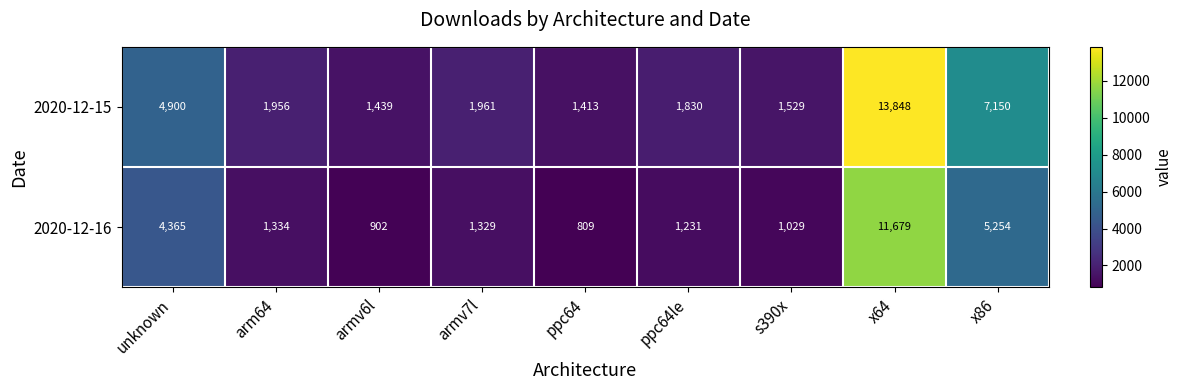

Which category has the lowest value across all series?

ppc64